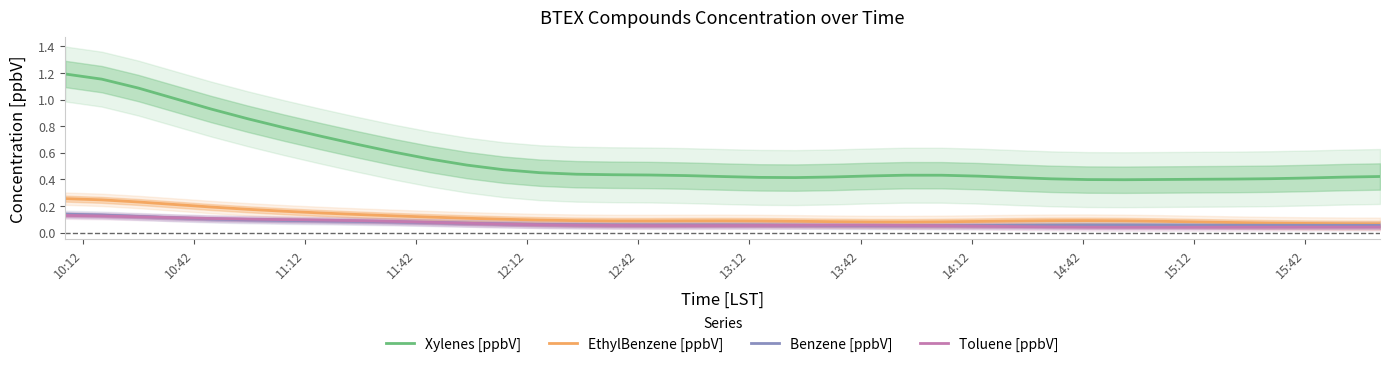

Is this an area chart (filled region under the line)?

No